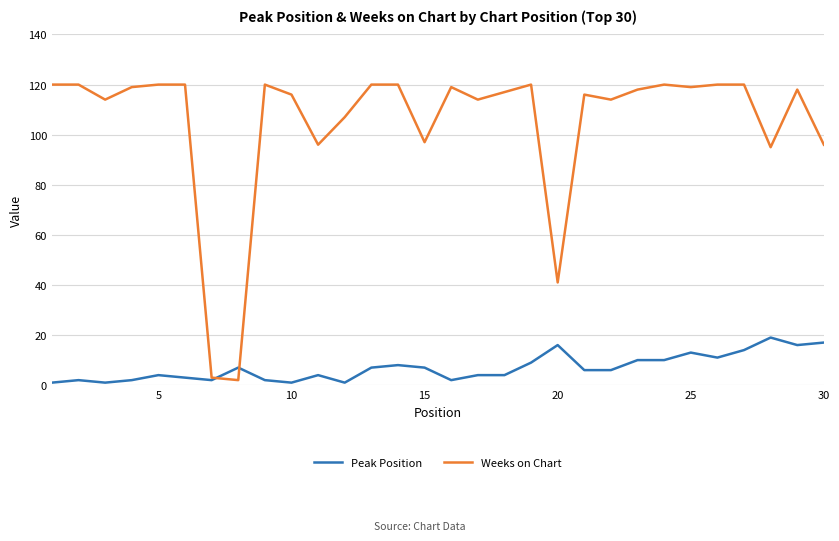

List the series in order of their peak value, highest first.

Weeks on Chart, Peak Position